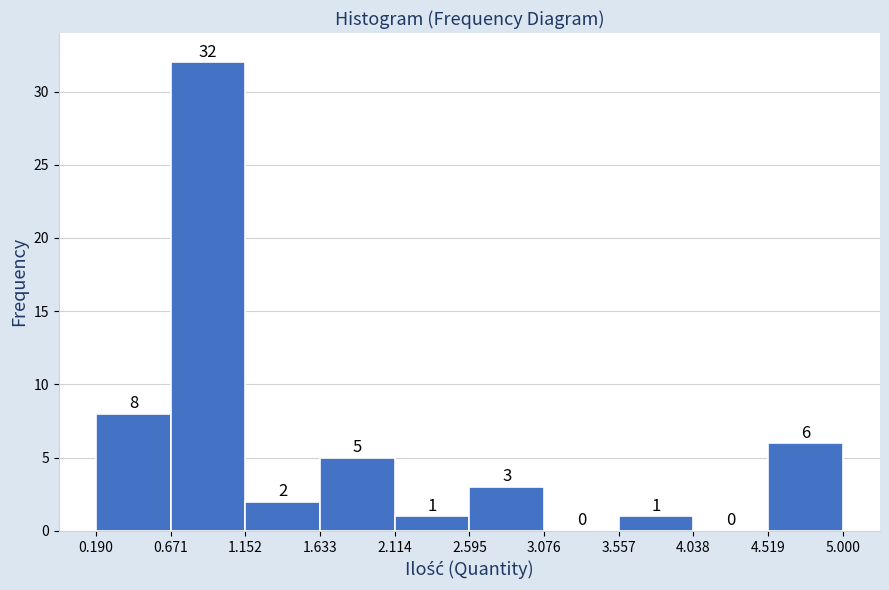

Reading left to right, transcribe this chart: for each bar, give the range it covers on the x-axis and its height.

0.190 to 0.671: 8
0.671 to 1.152: 32
1.152 to 1.633: 2
1.633 to 2.114: 5
2.114 to 2.595: 1
2.595 to 3.076: 3
3.076 to 3.557: 0
3.557 to 4.038: 1
4.038 to 4.519: 0
4.519 to 5.000: 6